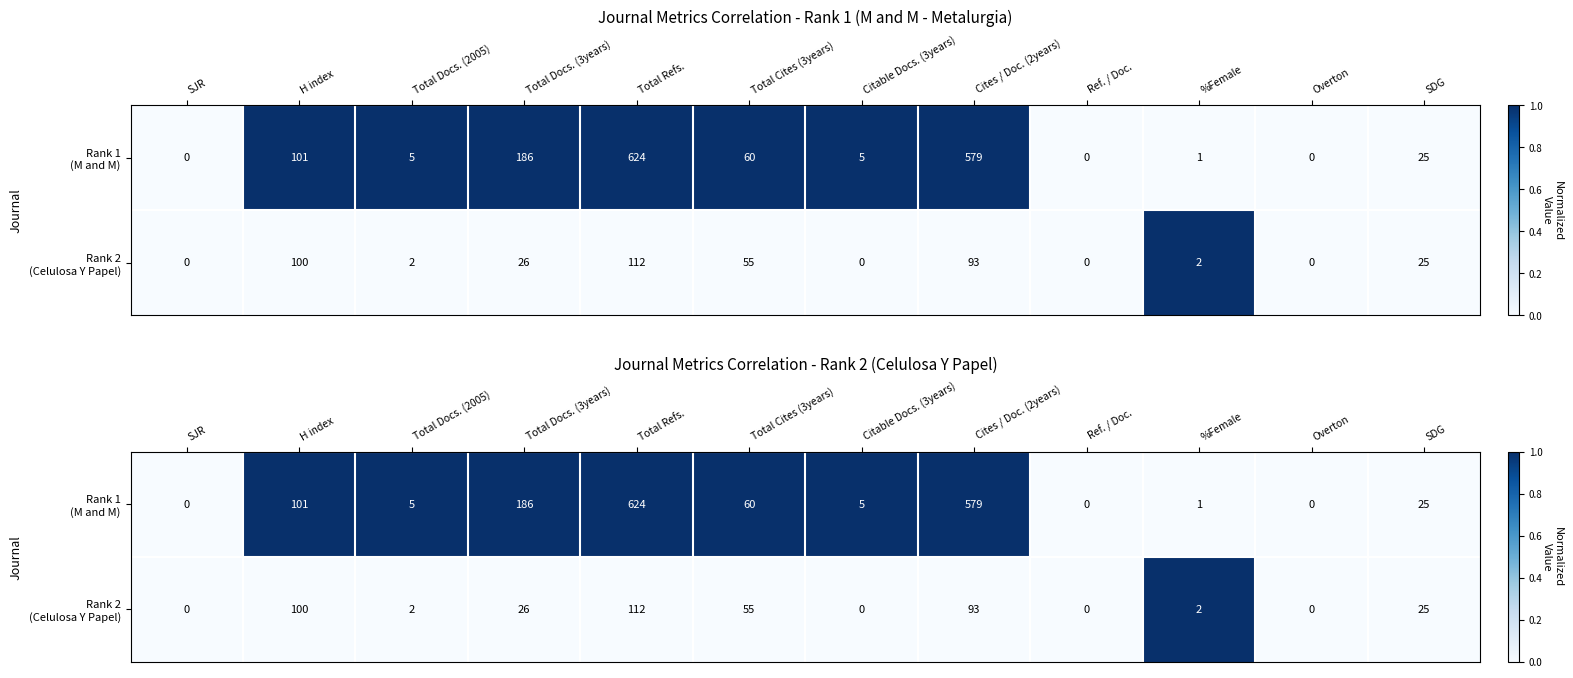

Is the value of Rank 2 (Celulosa Y Papel) at Ref. / Doc. greater than the value of Rank 1 (M and M) at Citable Docs. (3years)?

No